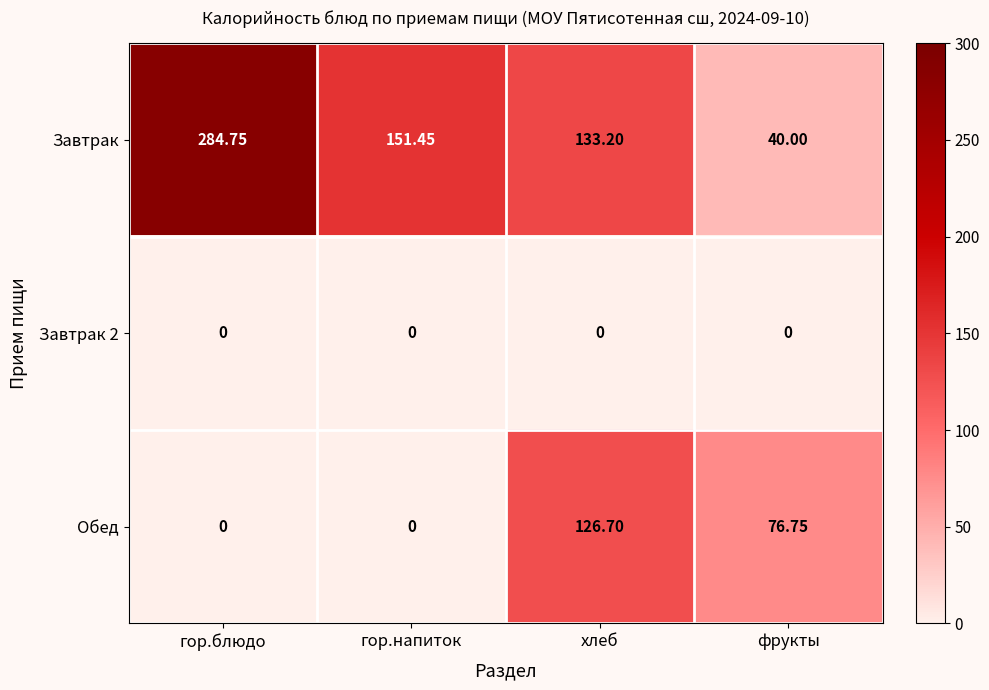

Where does the Завтрак series first go above 151?

гор.блюдо